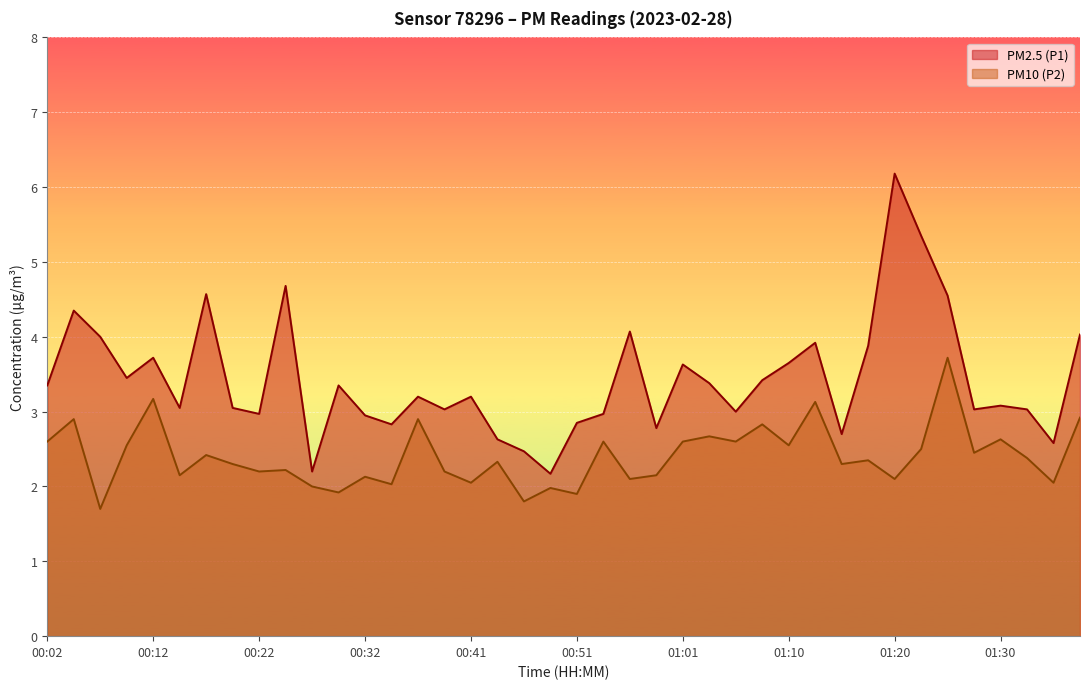

True or false: PM2.5 (P1) and PM10 (P2) cross at least once.

False